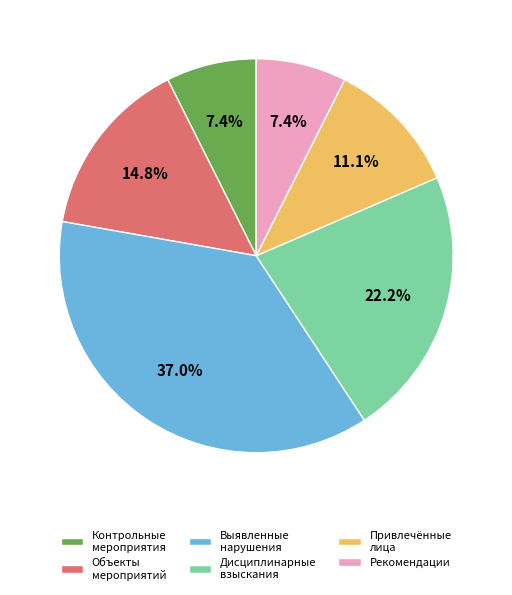

To the nearest percent, what is the average slice percentage?

17%